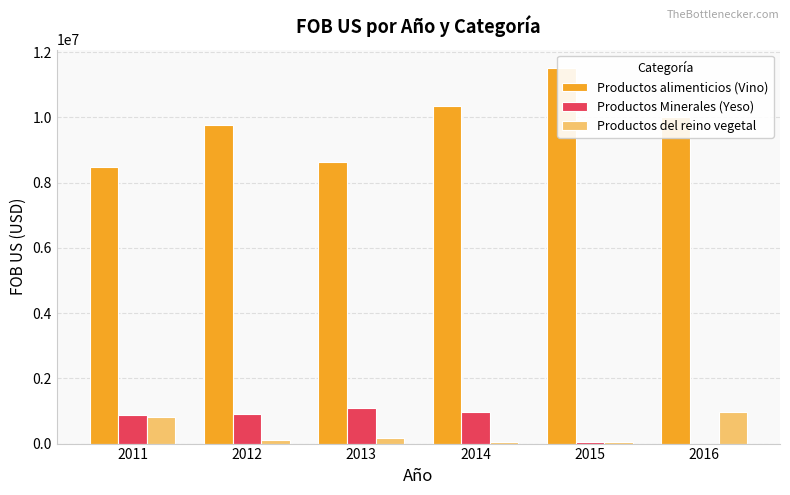

Reading right to left, what are all the values shown in this chart?

Productos alimenticios (Vino): 2016=10017038.0	2015=11502025.0	2014=10341635.0	2013=8636776.0	2012=9762120.0	2011=8477813.0
Productos Minerales (Yeso): 2016=0.0	2015=50907.9	2014=977527.4	2013=1082503.0	2012=914567.6	2011=876903.1
Productos del reino vegetal: 2016=975647.5	2015=47901.2	2014=41772.5	2013=162604.8	2012=122918.0	2011=805068.6